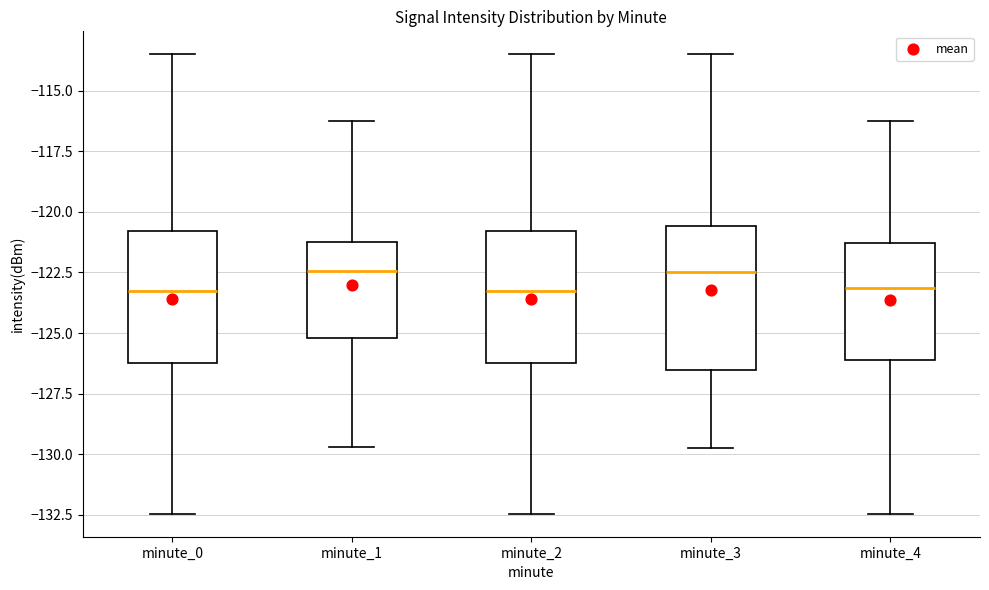

Reading left to right, transcribe this box plot: for each box, give where its median line is, the range the box spans, and where its two whiskers end, as read against the y-axis. The values are not printed on the chart, so give them approximately, as read against the axis.

minute_0: median -123.5, box -126.0 to -121.0, whiskers -132.5 to -113.5
minute_1: median -122.5, box -125.0 to -121.5, whiskers -129.5 to -116.5
minute_2: median -123.5, box -126.0 to -121.0, whiskers -132.5 to -113.5
minute_3: median -122.5, box -126.5 to -120.5, whiskers -129.5 to -113.5
minute_4: median -123.0, box -126.0 to -121.5, whiskers -132.5 to -116.5